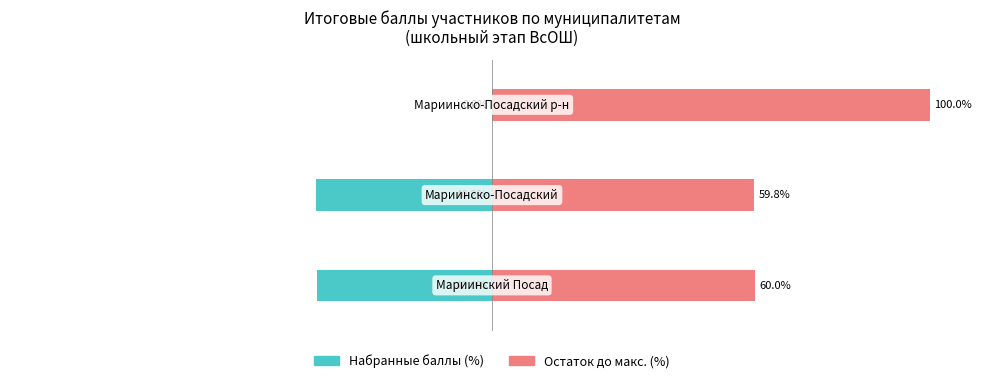

How many data points in Остаток до макс. (%) are above 60?

1